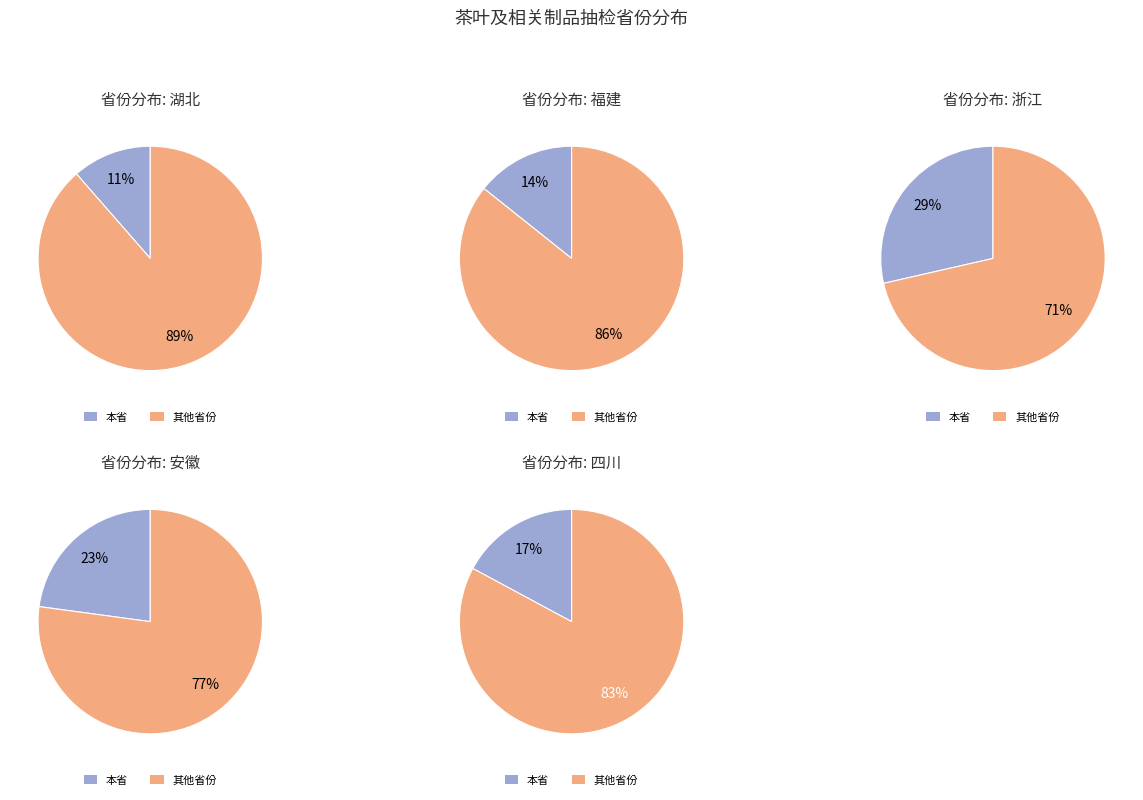

Combined, do 4 and 2 account for over 50%?

No